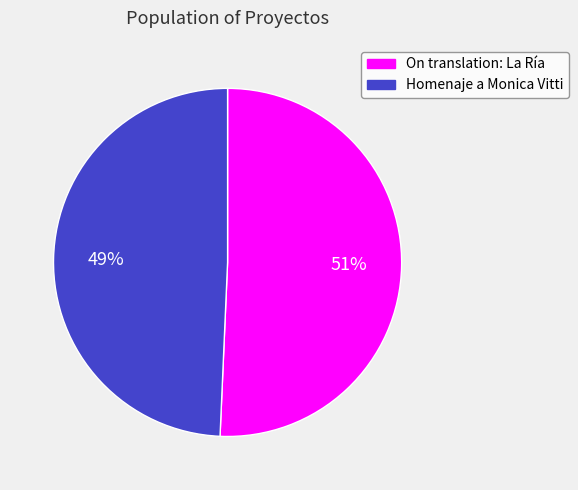

Which slice is the largest?

On translation: La Ría